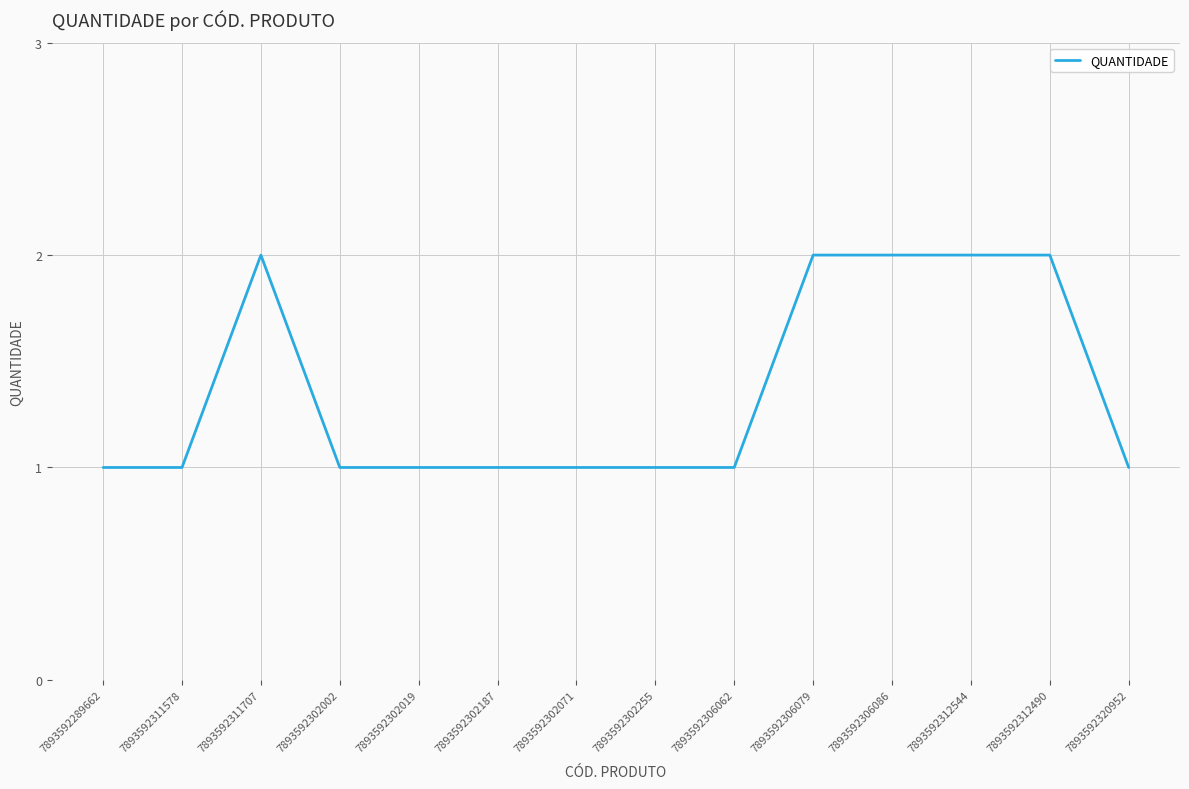

What position from the right is 7893592311578?

13